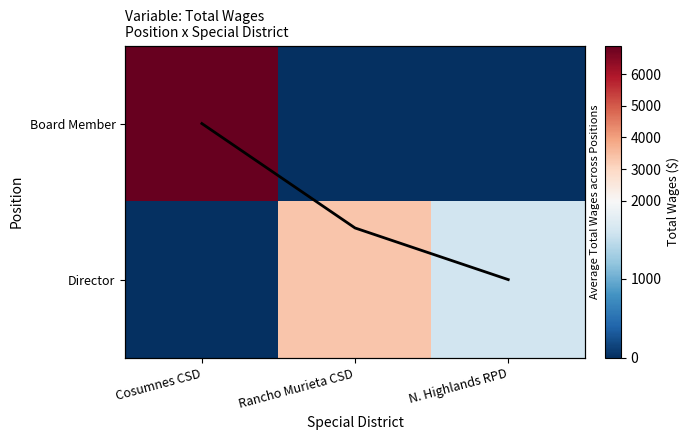

Where does the Director series first go above 1600?

Rancho Murieta CSD